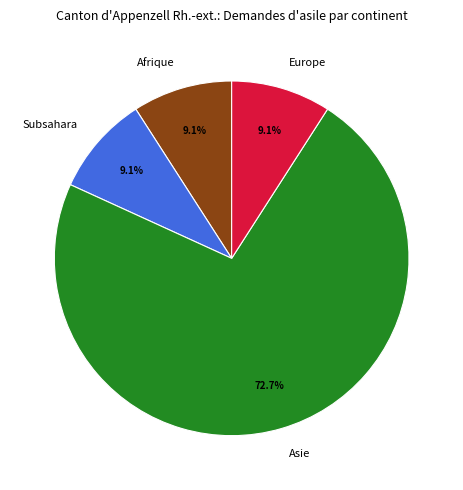

Which category has the biggest portion of the pie?

Asie